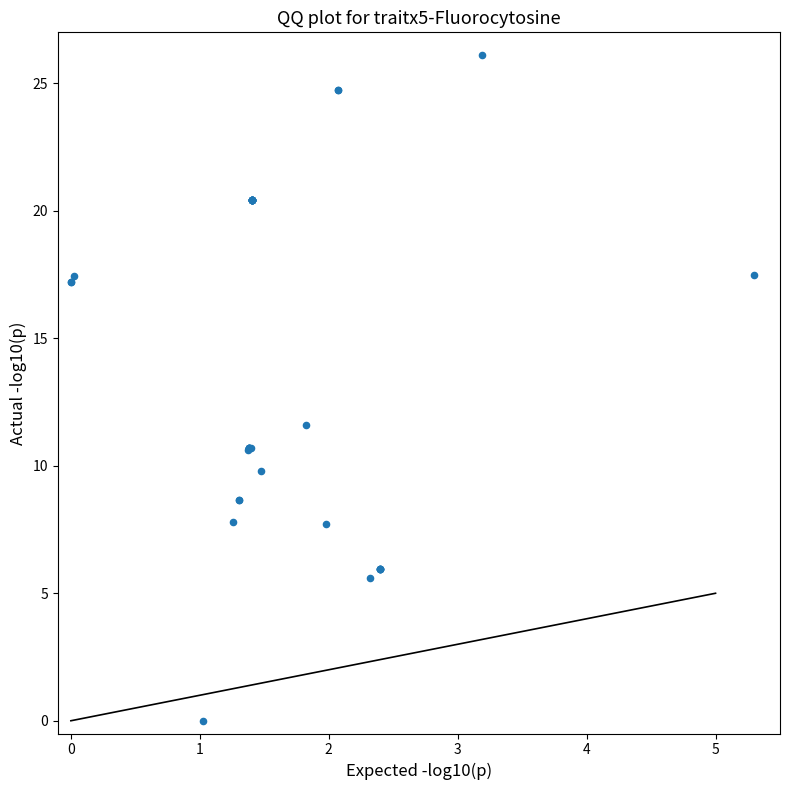

What Y value in the scatter plot is closest to 13?

11.6